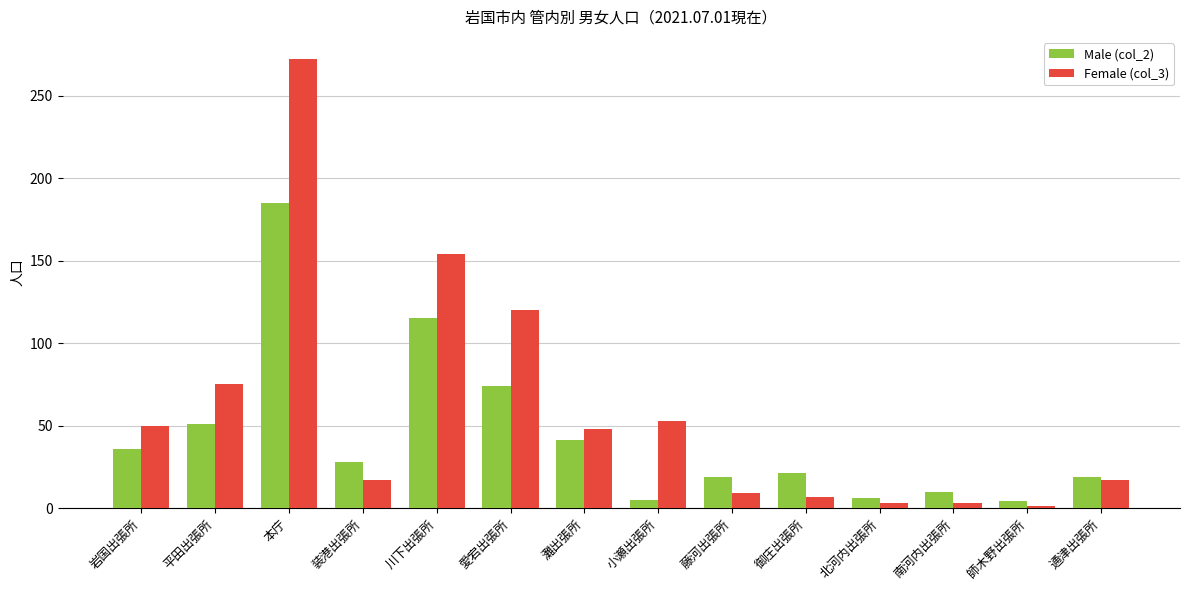

What is the label of the 13th bar from the left?

師木野出張所